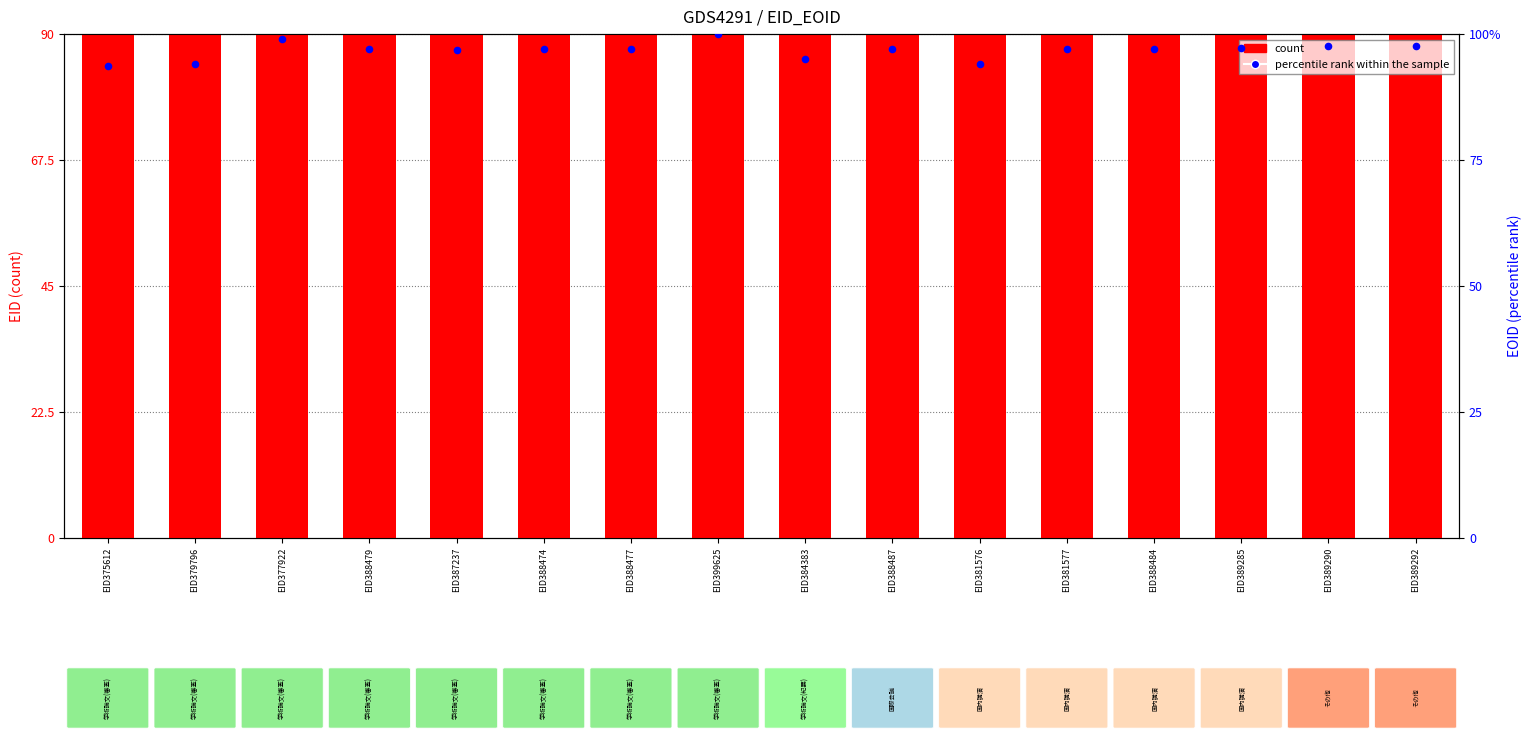

What are all the series names shown in the legend?

count, percentile rank within the sample